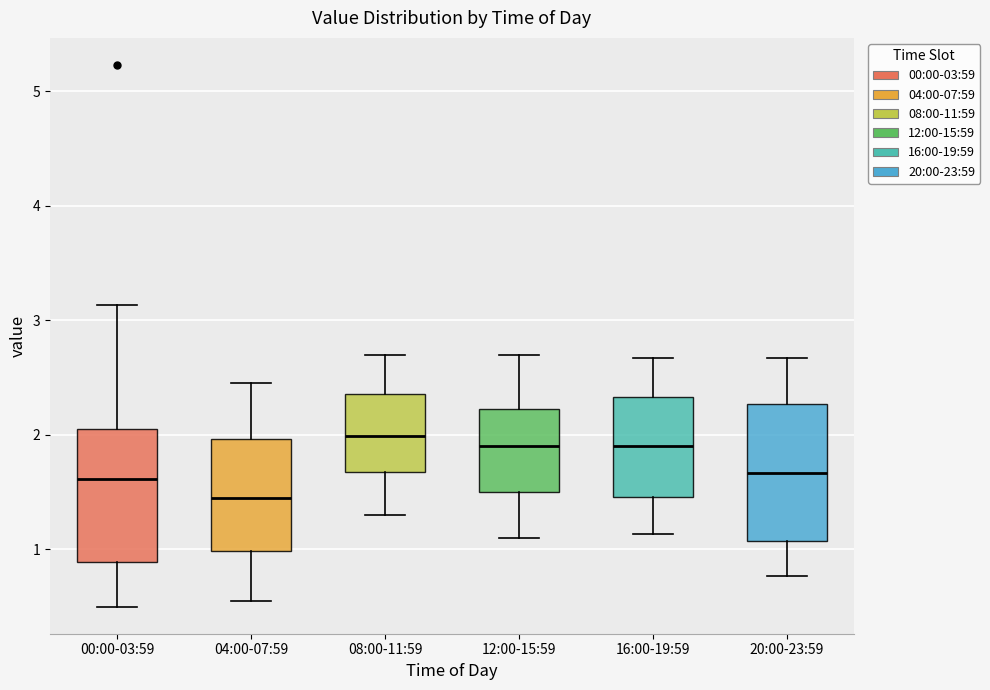

Where does the median line of the box for 00:00-03:59 sit on the y-axis? The values are not printed on the chart, so give them approximately, as read against the axis.

1.6